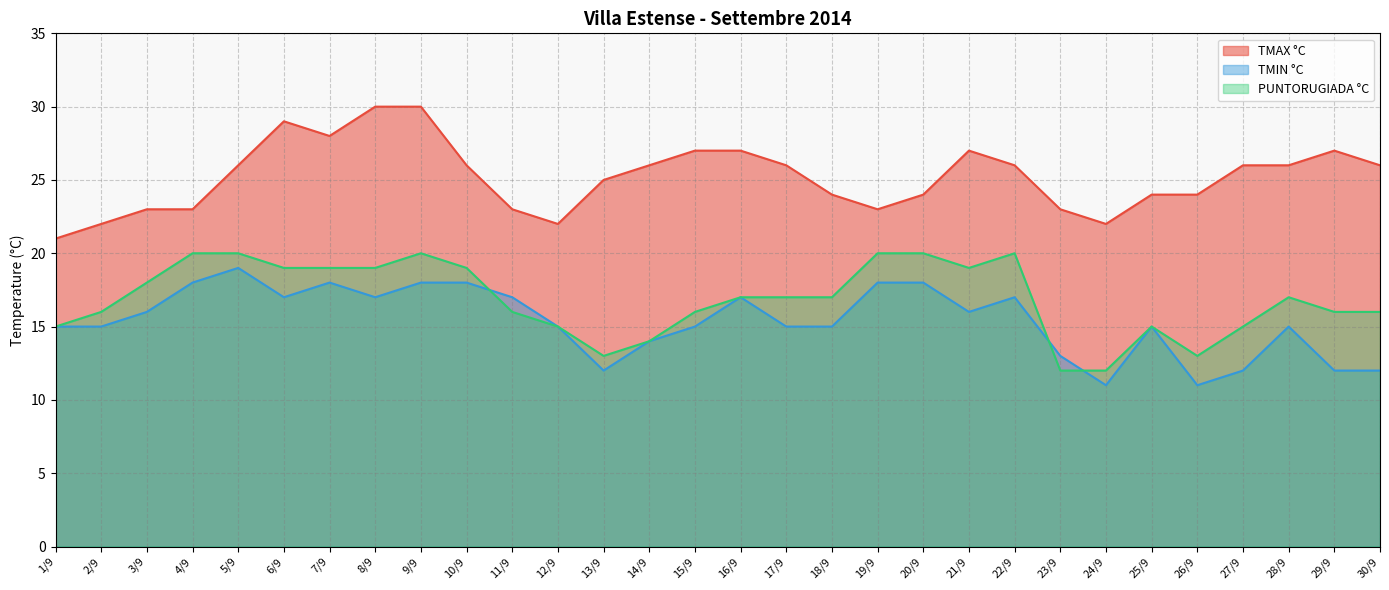

Is it true that PUNTORUGIADA °C equals 29 at 5/9?

False